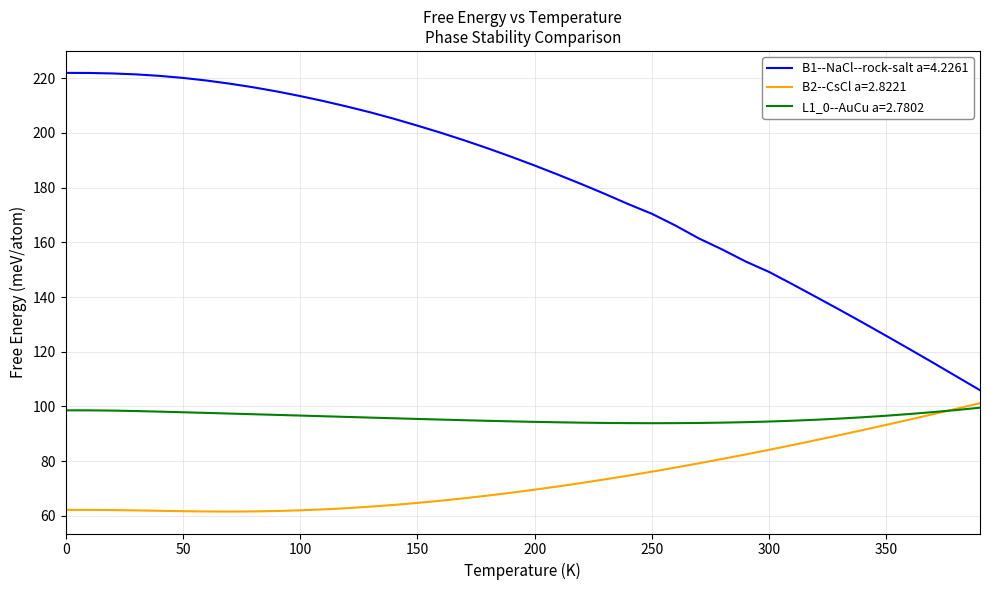

True or false: B2--CsCl a=2.8221 and B1--NaCl--rock-salt a=4.2261 intersect in this chart.

False